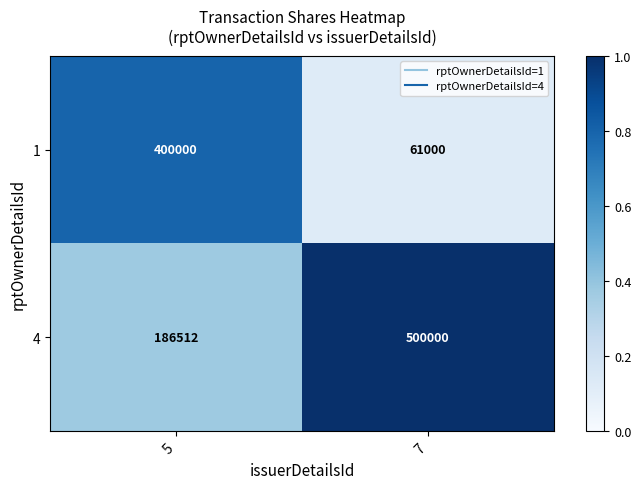

What is the sum of all 4 values?

686512